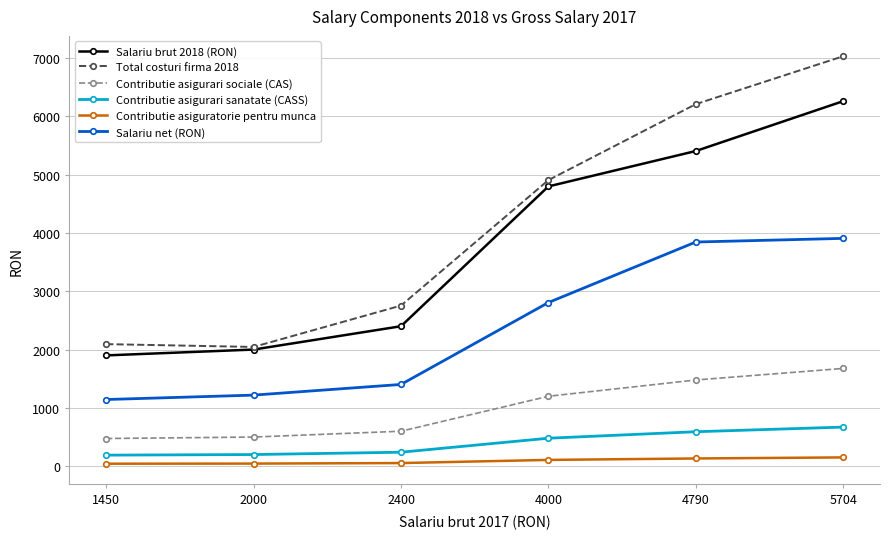

List the series in order of their peak value, highest first.

Total costuri firma 2018, Salariu brut 2018 (RON), Salariu net (RON), Contributie asigurari sociale (CAS), Contributie asigurari sanatate (CASS), Contributie asiguratorie pentru munca